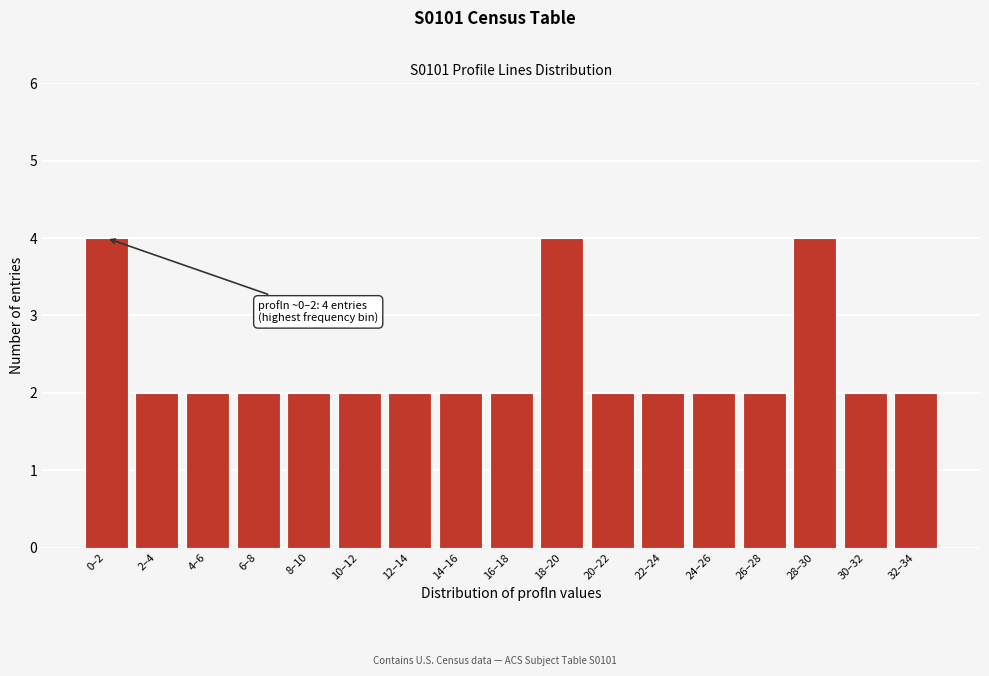

Reading right to left, list all the values displayed in this chart.

2	2	4	2	2	2	2	4	2	2	2	2	2	2	2	2	4